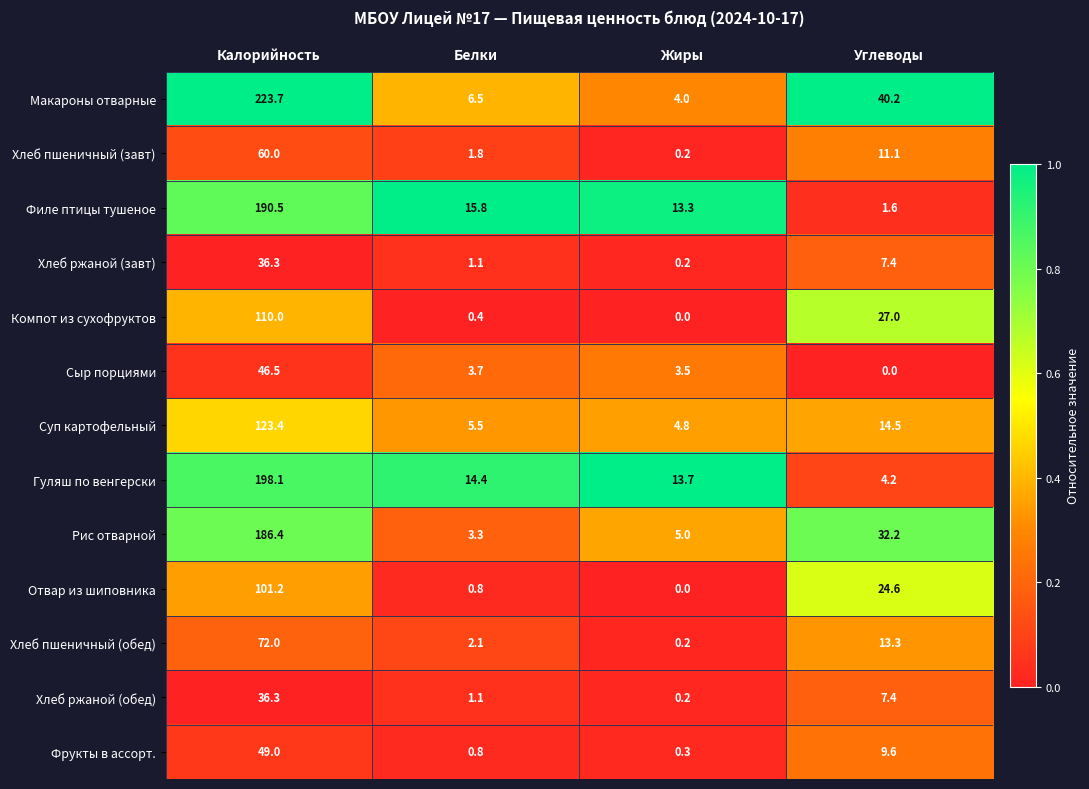

What is the total value across all series at Белки?

57.3